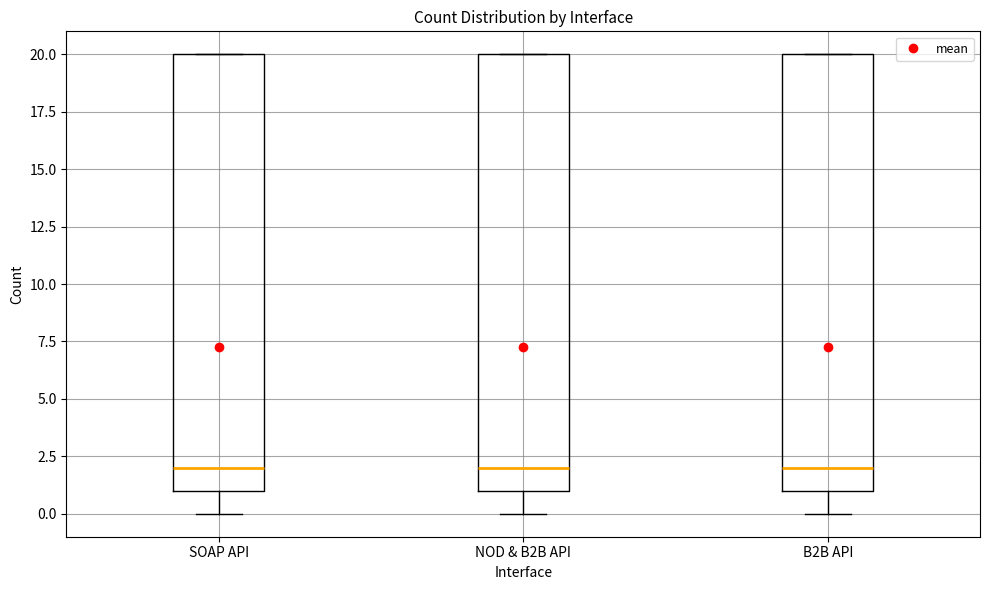

Where is the lower edge of the box for B2B API on the y-axis? The values are not printed on the chart, so give them approximately, as read against the axis.

1